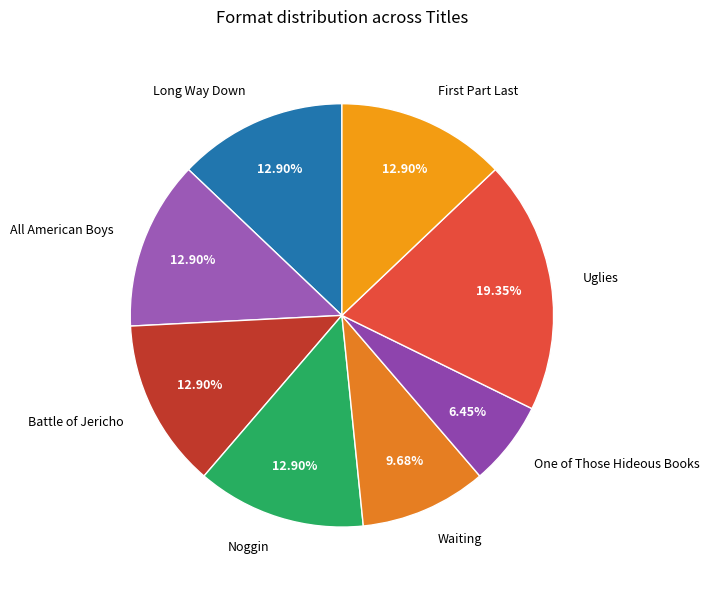

To the nearest percent, what is the difference between the Uglies and Waiting slice percentages?

10%